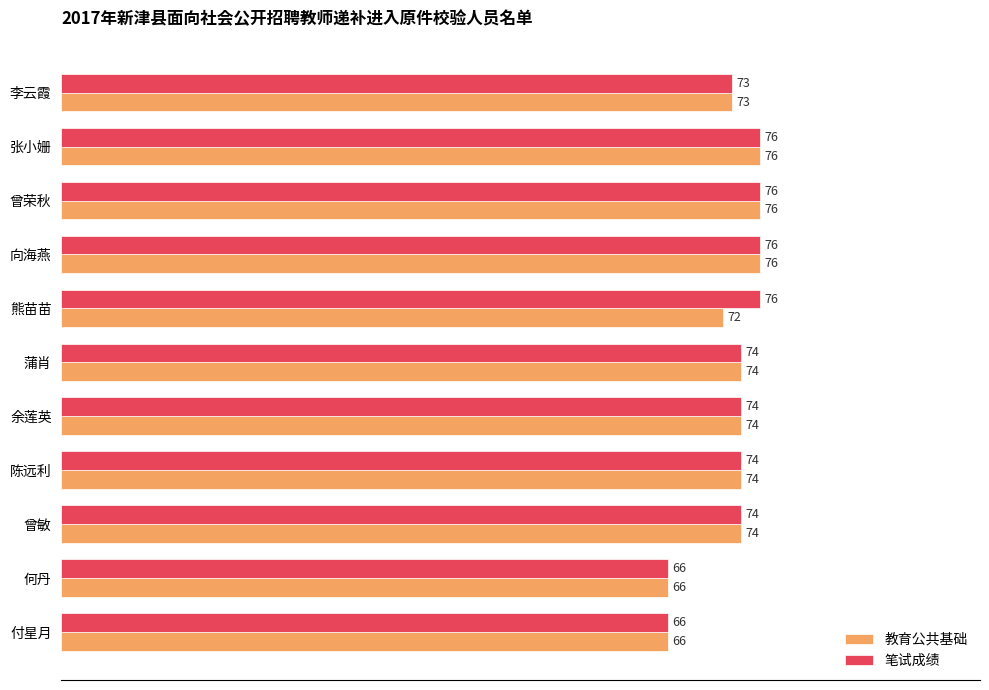

At 熊苗苗, list the series in order from smallest to largest.

教育公共基础, 笔试成绩